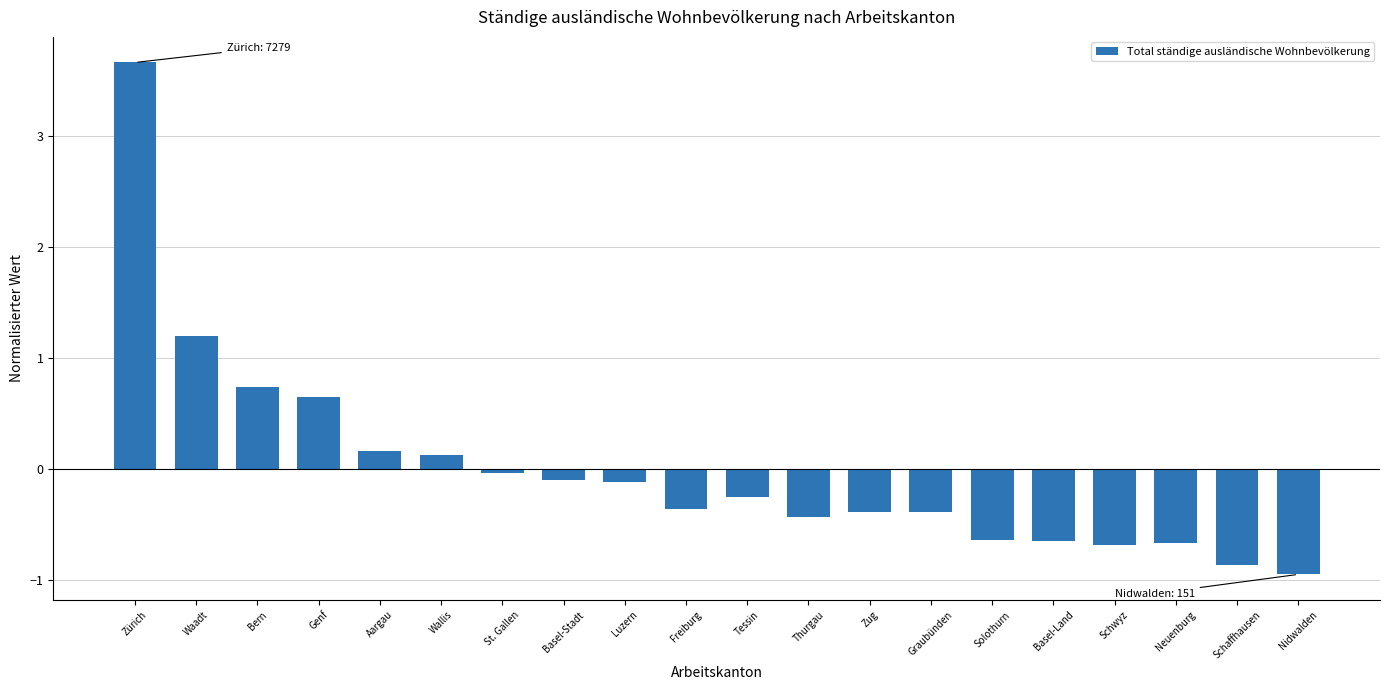

What is the greatest value displayed?

3.7